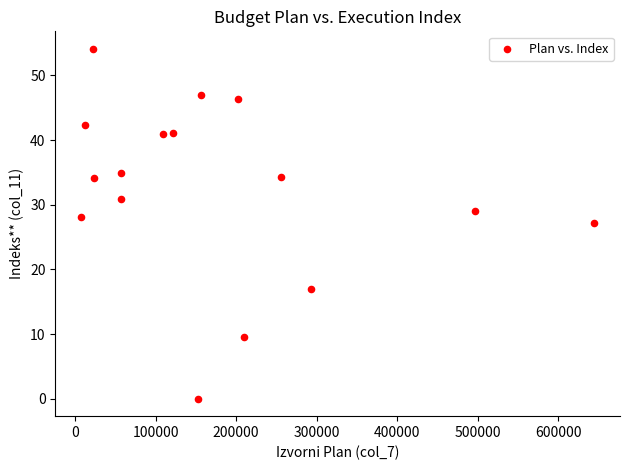

What is the range of Y values (max minus min)?

54.1